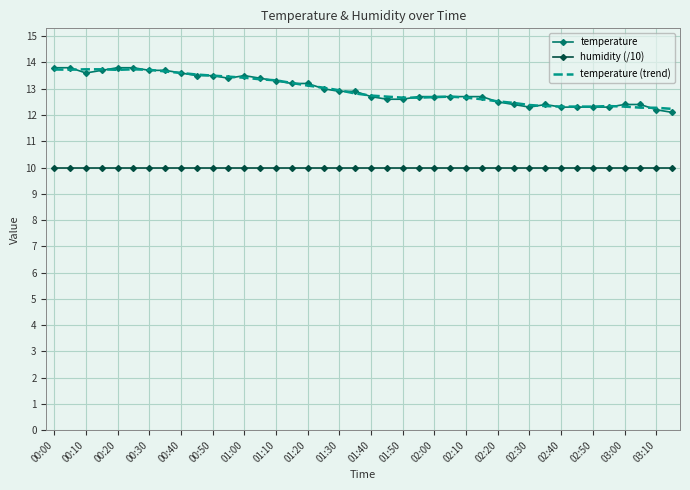

What is the greatest value displayed?

13.8